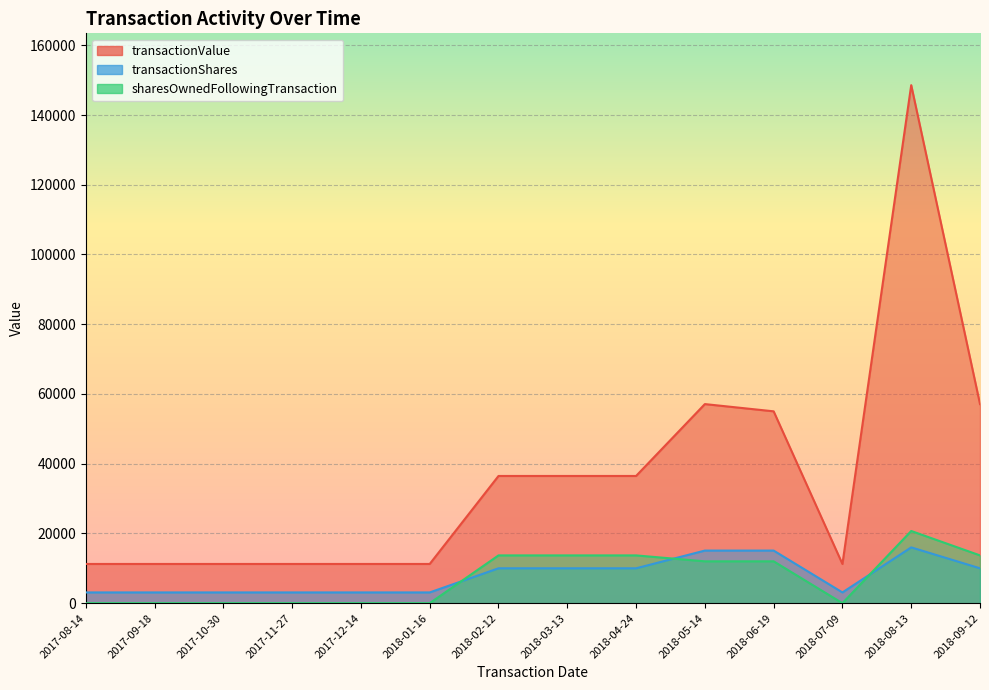

At how many categories does at least one series exceed 54695?

4